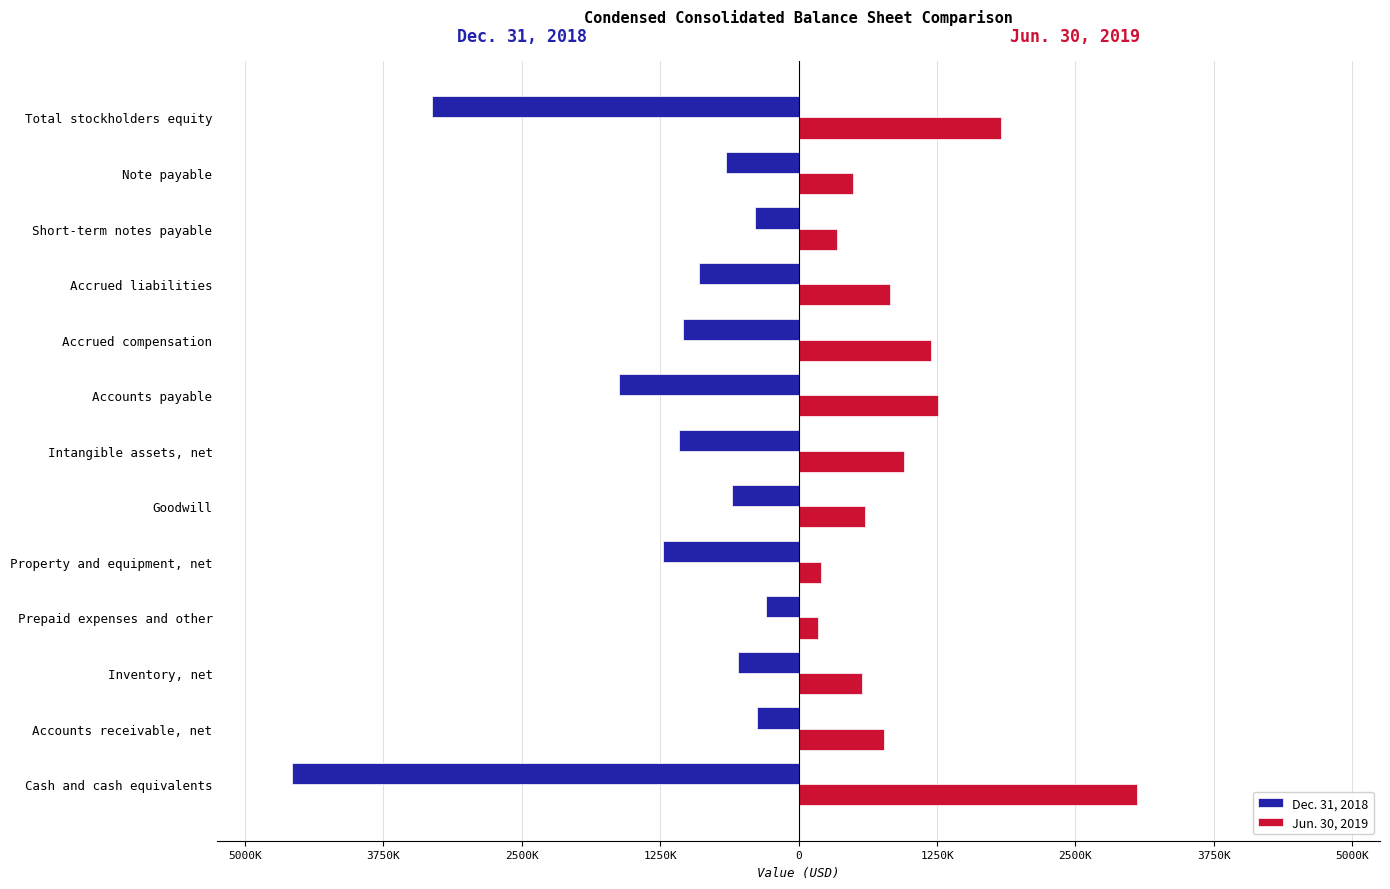

What are all the series names shown in the legend?

Dec. 31, 2018, Jun. 30, 2019